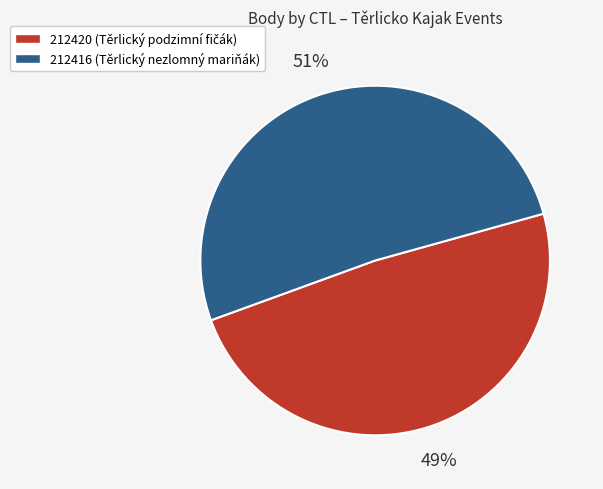

What is the smallest slice in the pie chart?

212420